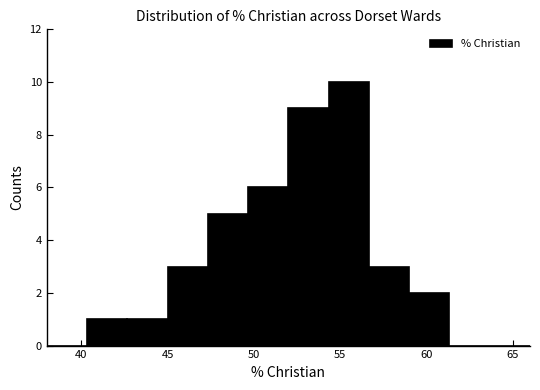

Reading left to right, transcribe this chart: for each bar, give the range it covers on the x-axis and its height. Neither the bar edges nor the heights are printed on the chart, so give them approximately, as read against the axes.

38.0 to 40.5: 0
40.5 to 42.5: 1
42.5 to 45.0: 1
45.0 to 47.5: 3
47.5 to 49.5: 5
49.5 to 52.0: 6
52.0 to 54.5: 9
54.5 to 56.5: 10
56.5 to 59.0: 3
59.0 to 61.5: 2
61.5 to 63.5: 0
63.5 to 66.0: 0